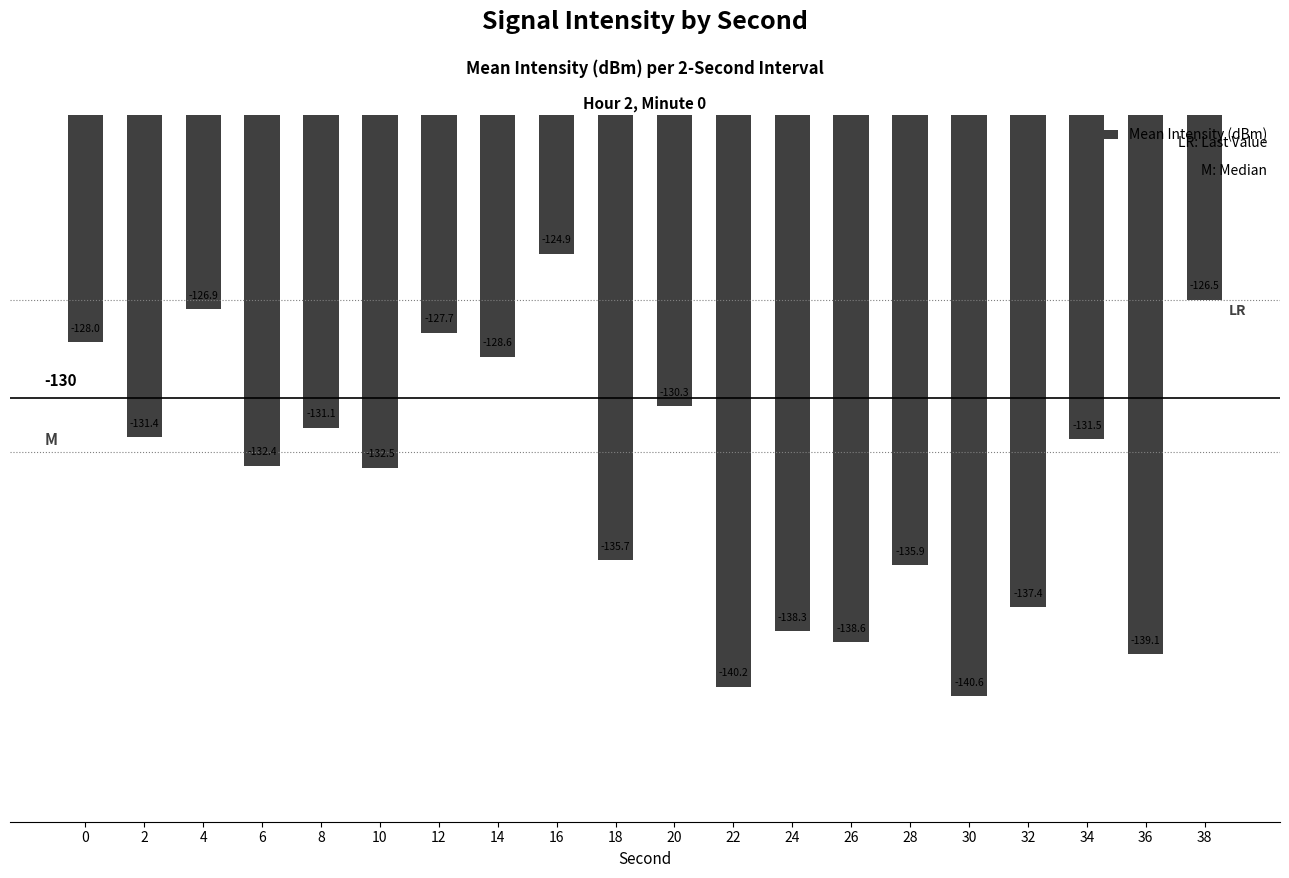

Reading left to right, list all the values displayed in this chart.

0=-128.0	2=-131.4	4=-126.9	6=-132.4	8=-131.1	10=-132.5	12=-127.7	14=-128.6	16=-124.9	18=-135.7	20=-130.3	22=-140.2	24=-138.3	26=-138.6	28=-135.9	30=-140.6	32=-137.4	34=-131.5	36=-139.1	38=-126.5